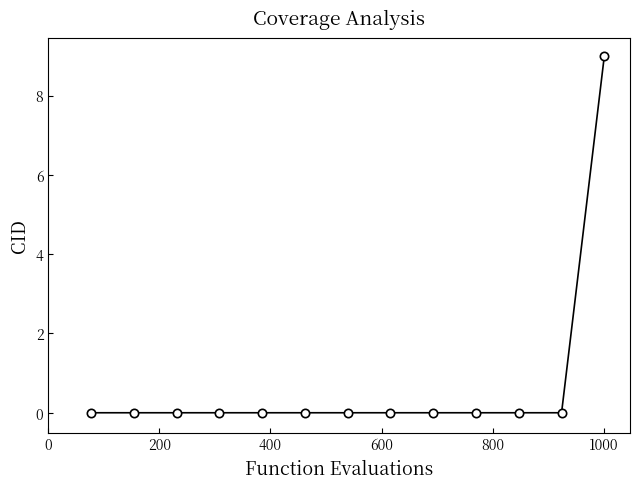

Reading left to right, transcribe all the data shown in this chart.

0	0	0	0	0	0	0	0	0	0	0	0	9